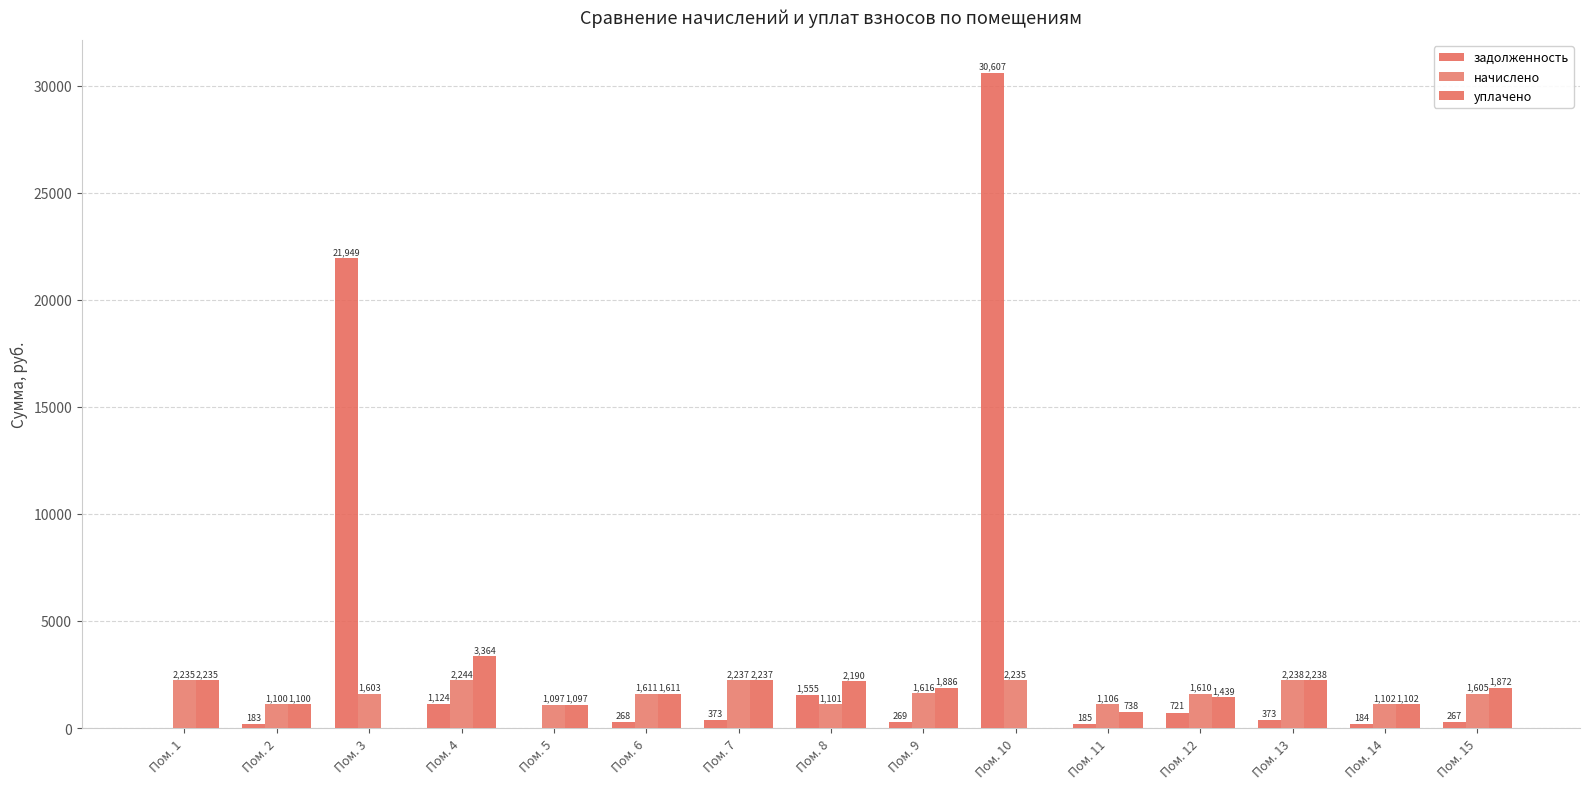

How many data points does each series have?

15